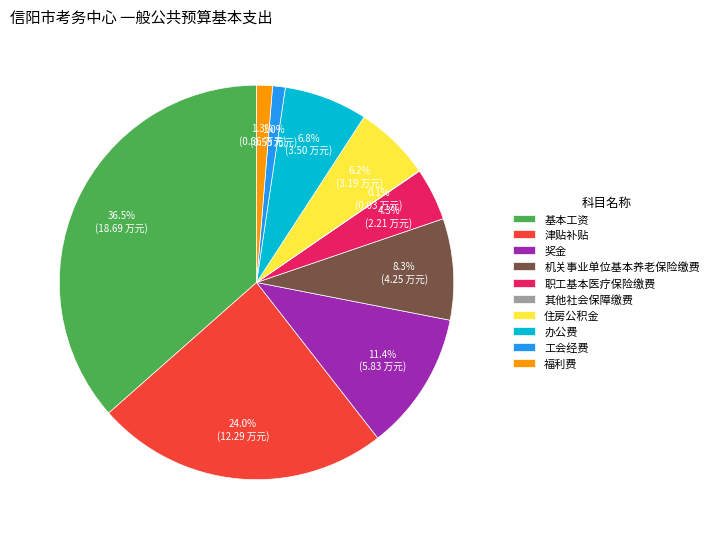

To the nearest percent, what is the difference between the largest and smallest slice percentages?

36%